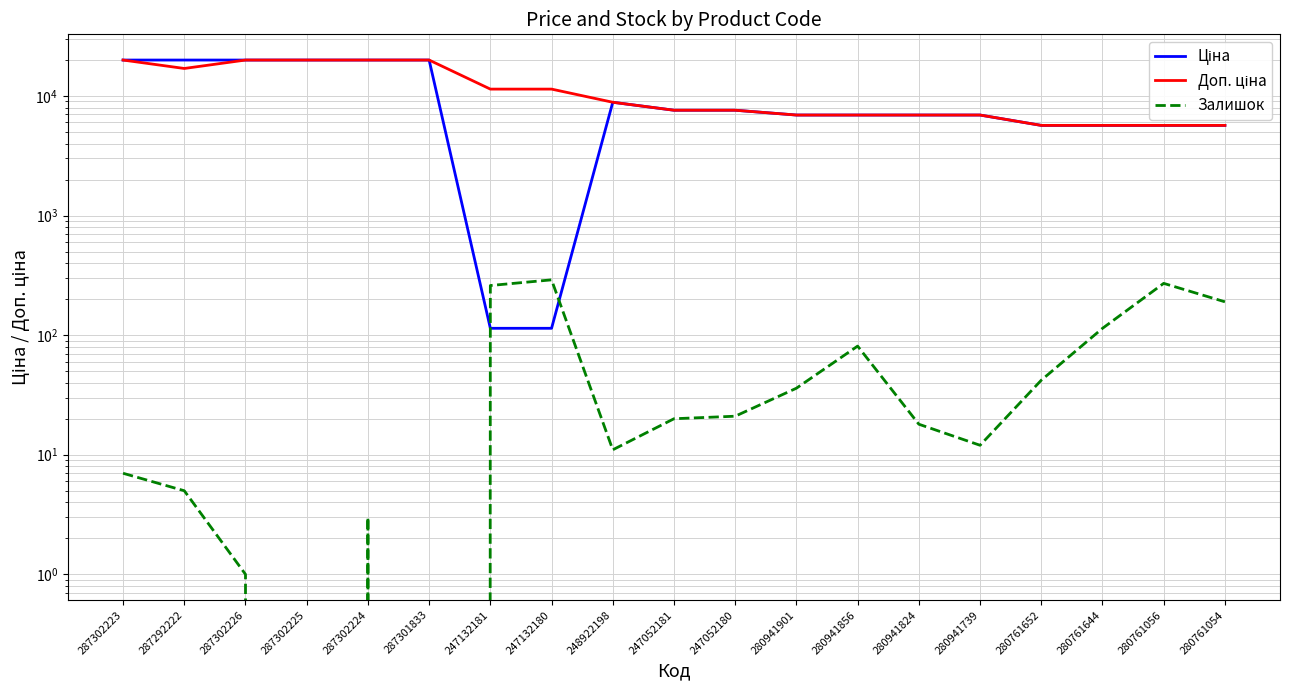

Reading left to right, transcribe all the data shown in this chart.

Ціна: 19964.2	19964.2	19964.2	19964.2	19964.2	19964.2	114.1	114.1	8856.7	7596.5	7596.5	6925.7	6925.7	6925.7	6925.7	5673.8	5673.8	5673.8	5673.8
Доп. ціна: 19964.2	16976.3	19964.2	19964.2	19964.2	19964.2	11410.0	11410.0	8856.7	7596.5	7596.5	6925.7	6925.7	6925.7	6925.7	5673.8	5673.8	5673.8	5673.8
Залишок: 7.0	5.0	1.0	0.0	3.0	0.0	260.0	290.0	11.0	20.0	21.0	36.0	81.0	18.0	12.0	42.0	114.0	271.0	190.0